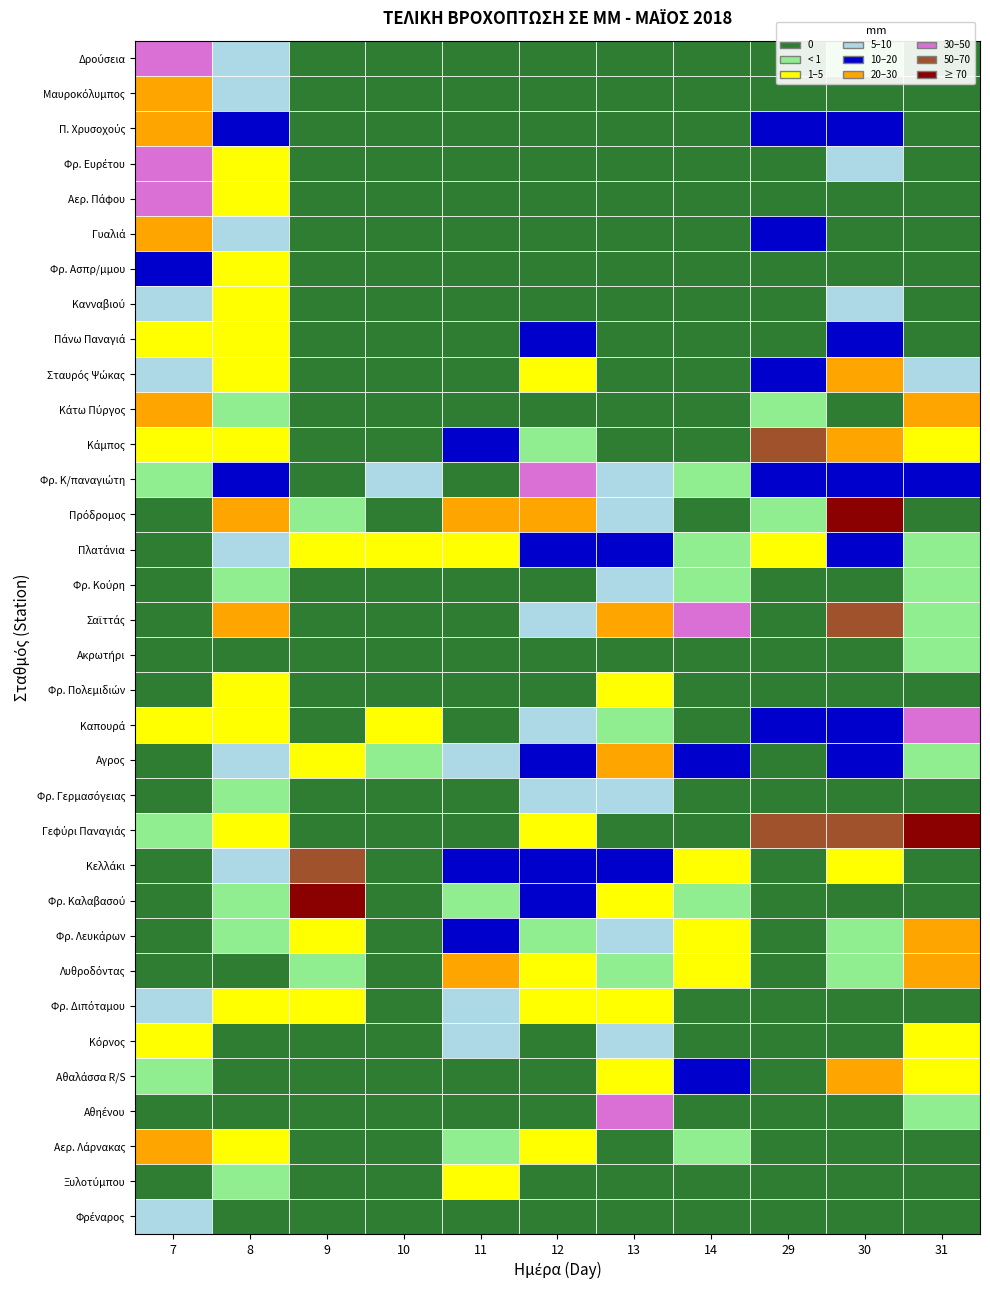

Reading left to right, extract all data points from this chart.

Δρούσεια: 37.2	9.6	0.0	0.0	0.0	0.0	0.0	0.0	0.0	0.6	0.0
Μαυροκόλυμπος: 24.0	5.8	0.0	0.0	0.0	0.0	0.0	0.0	0.0	0.0	0.0
Π. Χρυσοχούς: 29.1	10.0	0.0	0.0	0.0	0.0	0.0	0.0	18.0	15.2	0.0
Φρ. Ευρέτου: 35.0	3.6	0.0	0.0	0.0	0.0	0.0	0.0	0.0	8.9	0.0
Αερ. Πάφου: 43.6	4.9	0.0	0.0	0.0	0.0	0.0	0.0	0.0	0.0	0.0
Γυαλιά: 27.5	5.6	0.0	0.0	0.0	0.0	0.0	0.0	10.8	0.0	0.0
Φρ. Ασπρ/μμου: 11.0	3.2	0.0	0.0	0.0	0.0	0.0	0.0	0.0	0.0	0.0
Κανναβιού: 8.4	4.1	0.0	0.0	0.0	0.0	0.0	0.0	0.0	5.4	0.0
Πάνω Παναγιά: 3.3	3.3	0.0	0.0	0.0	11.5	0.0	0.0	0.0	11.5	0.0
Σταυρός Ψώκας: 7.3	3.3	0.0	0.0	0.0	3.8	0.0	0.0	14.6	27.8	8.2
Κάτω Πύργος: 29.0	0.3	0.0	0.0	0.0	0.0	0.0	0.0	0.3	0.0	25.0
Κάμπος: 1.9	3.5	0.0	0.0	13.8	0.9	0.0	0.0	51.2	20.5	3.9
Φρ. Κ/παναγιώτη: 0.1	12.2	0.0	5.5	0.0	37.7	9.2	0.6	10.7	12.5	18.7
Πρόδρομος: 0.0	24.0	0.1	0.0	29.4	21.0	7.5	0.0	0.8	98.3	0.0
Πλατάνια: 0.0	9.0	1.7	1.7	2.3	19.0	10.0	0.7	2.4	13.0	0.8
Φρ. Κούρη: 0.0	0.4	0.0	0.0	0.0	0.0	9.3	0.8	0.0	0.0	0.8
Σαϊττάς: 0.0	22.2	0.0	0.0	0.0	8.2	25.5	33.5	0.0	59.5	0.2
Ακρωτήρι: 0.0	0.0	0.0	0.0	0.0	0.0	0.0	0.0	0.0	0.0	0.2
Φρ. Πολεμιδιών: 0.0	3.7	0.0	0.0	0.0	0.0	2.6	0.0	0.0	0.0	0.0
Καπουρά: 3.0	1.7	0.0	1.0	0.0	9.2	0.2	0.0	15.9	11.6	43.2
Αγρος: 0.0	8.5	1.1	0.4	5.0	19.0	28.0	18.5	0.0	12.9	0.6
Φρ. Γερμασόγειας: 0.0	0.7	0.0	0.0	0.0	6.0	6.0	0.0	0.0	0.0	0.0
Γεφύρι Παναγιάς: 0.2	1.1	0.0	0.0	0.0	2.4	0.0	0.0	53.0	66.7	77.3
Κελλάκι: 0.0	6.0	60.7	0.0	16.5	16.0	17.2	4.4	0.0	2.0	0.0
Φρ. Καλαβασού: 0.0	0.7	70.5	0.0	0.6	12.0	4.0	0.5	0.0	0.0	0.0
Φρ. Λευκάρων: 0.0	0.6	4.0	0.0	18.9	0.6	9.1	2.4	0.0	0.7	26.0
Λυθροδόντας: 0.0	0.0	0.5	0.0	21.0	1.5	0.6	1.9	0.0	0.9	27.0
Φρ. Διπόταμου: 5.8	3.2	4.9	0.0	5.0	1.3	2.0	0.0	0.0	0.0	0.0
Κόρνος: 2.1	0.0	0.0	0.0	7.3	0.0	8.4	0.0	0.0	0.0	2.2
Αθαλάσσα R/S: 0.6	0.0	0.0	0.0	0.0	0.0	2.1	15.3	0.0	25.8	3.6
Αθηένου: 0.0	0.0	0.0	0.0	0.0	0.0	34.8	0.0	0.0	0.0	0.5
Αερ. Λάρνακας: 21.6	1.0	0.0	0.0	0.2	3.0	0.0	0.2	0.0	0.0	0.0
Ξυλοτύμπου: 0.0	0.5	0.0	0.0	3.0	0.0	0.0	0.0	0.0	0.0	0.0
Φρέναρος: 5.5	0.0	0.0	0.0	0.0	0.0	0.0	0.0	0.0	0.0	0.0